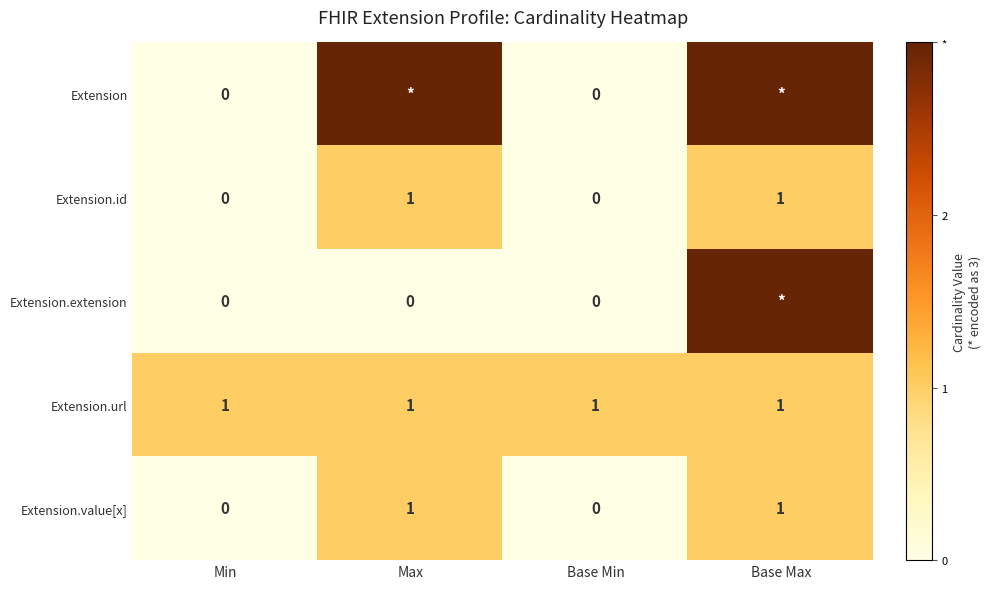

What is the sum of all Extension.id values?

2